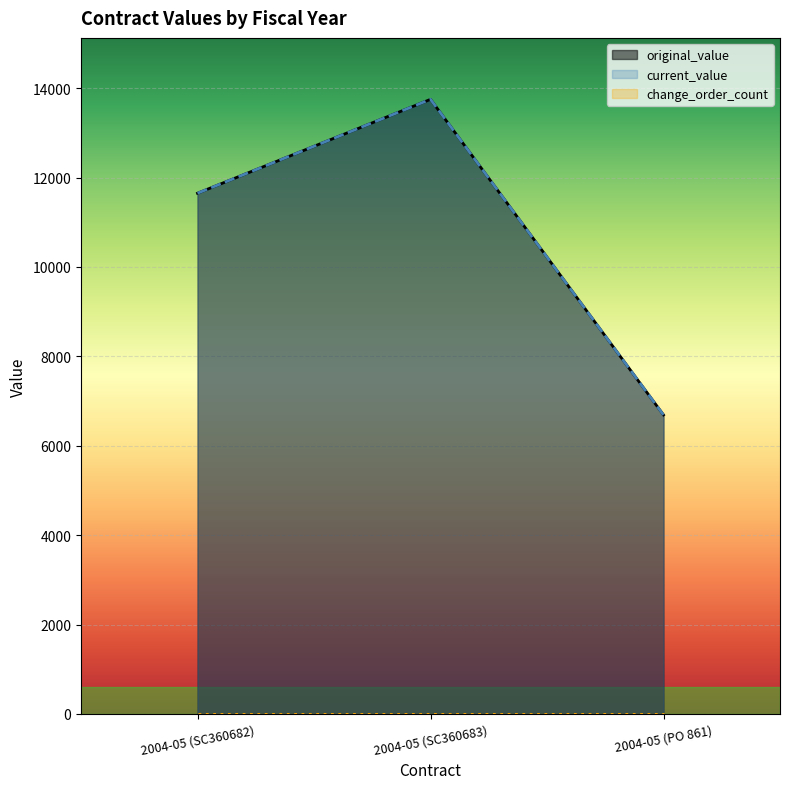

Reading right to left, transcribe all the data shown in this chart.

original_value: 6690	13750	11650
current_value: 6690	13750	11650